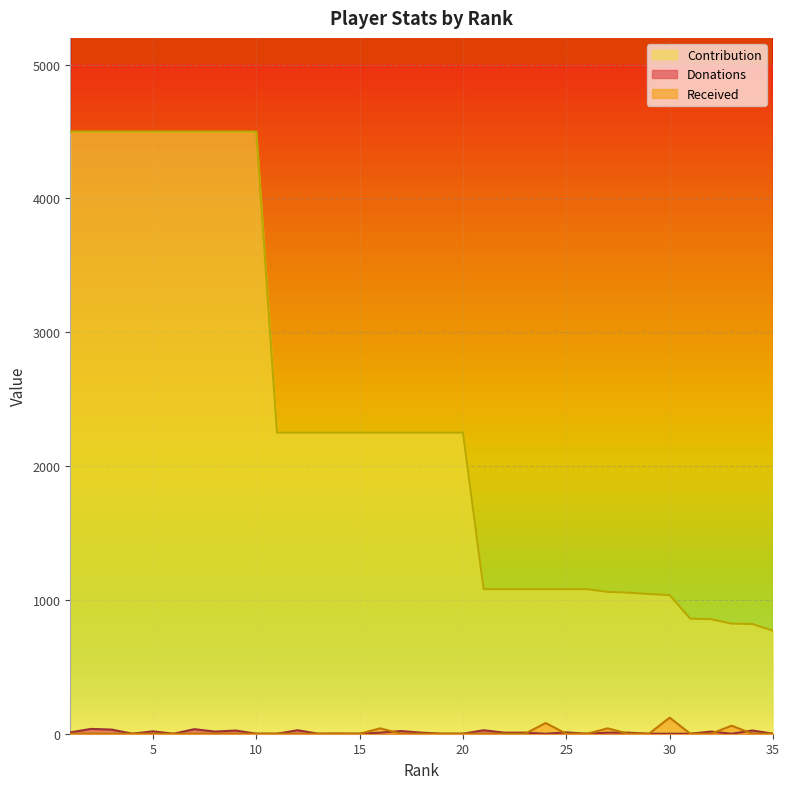

Does the chart display data point markers on the line(s)?

No